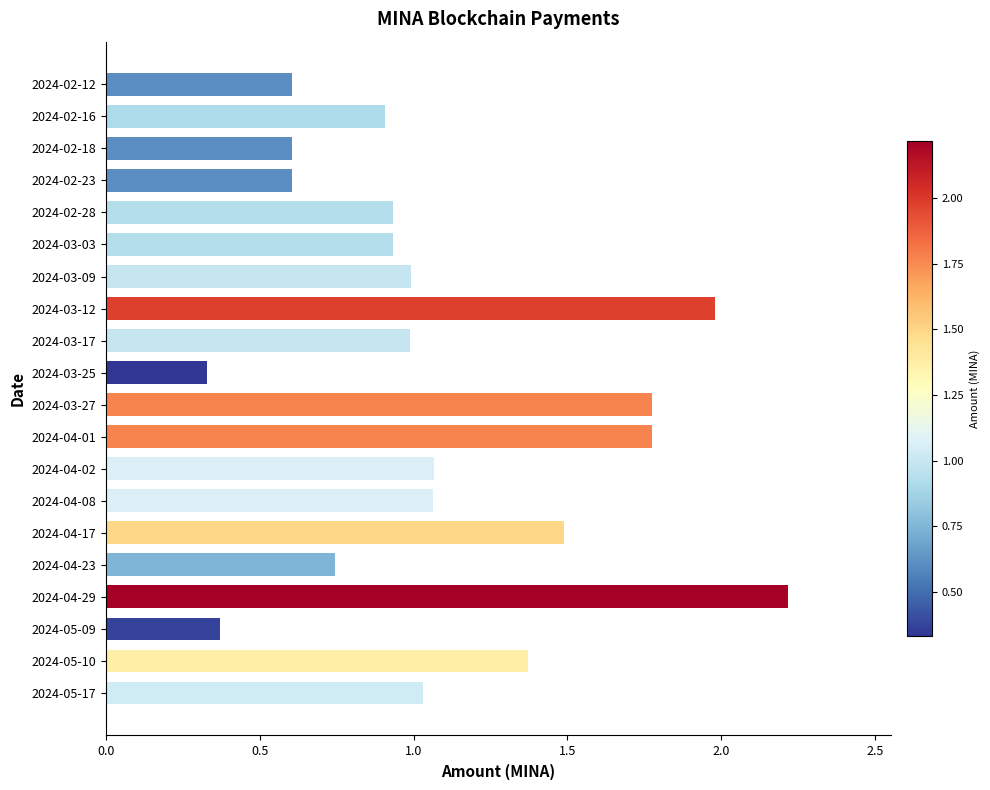

Between 2024-05-17 and 2024-02-12, which is larger?

2024-05-17